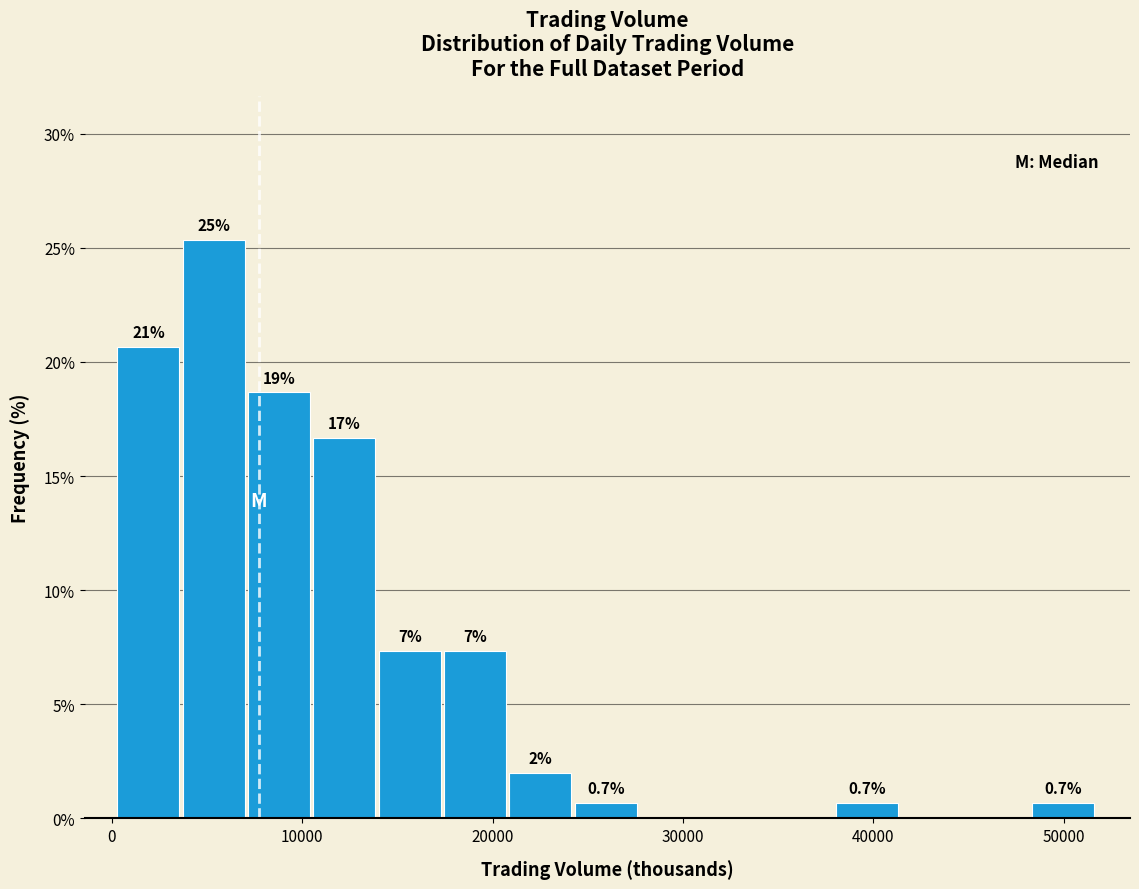

Around what value on the x-axis is the tallest bar? Give the approximate position of its centre, as read against the axis.

5000